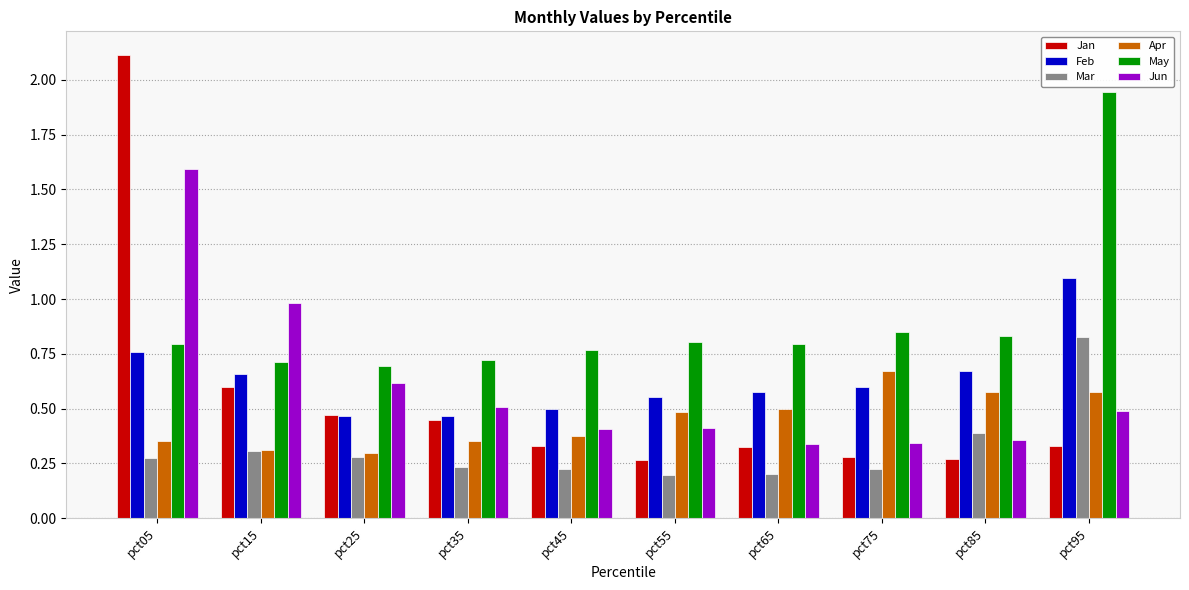

Which series has the largest total across all categories?

May